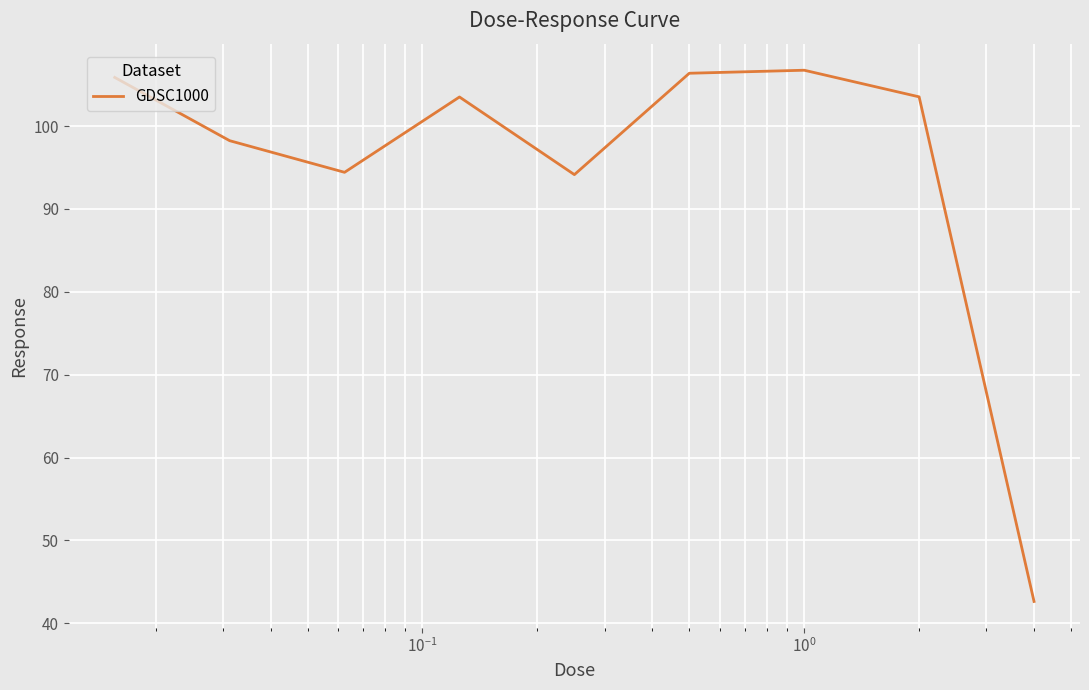

Does the chart have visible grid lines?

Yes